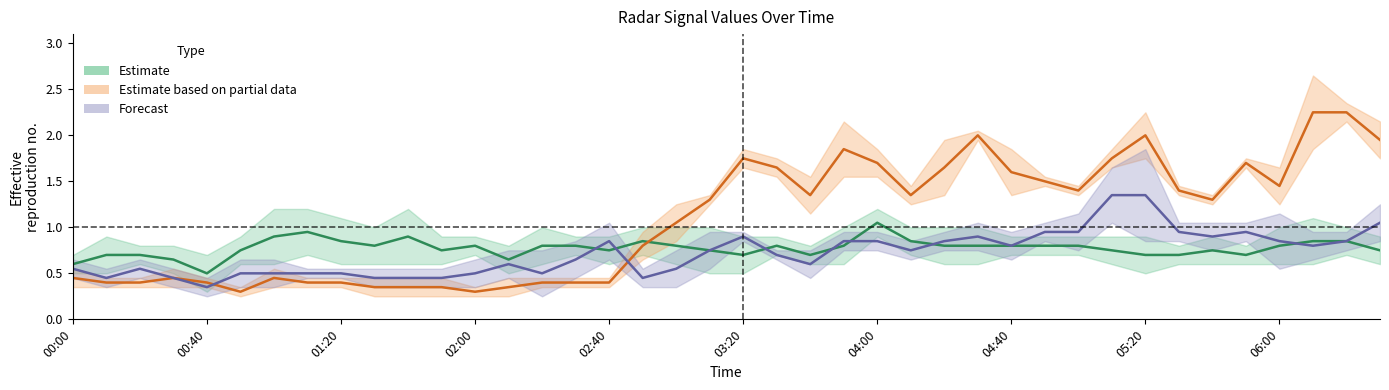

True or false: 8.547 and 2.194 intersect in this chart.

False